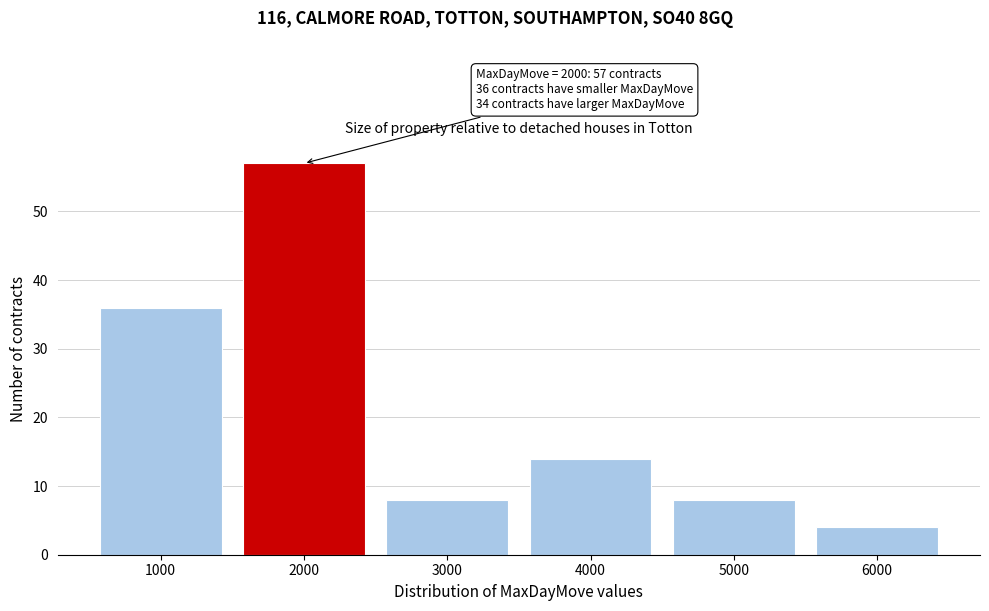

Which range on the x-axis has the tallest bar?

1500 to 2500